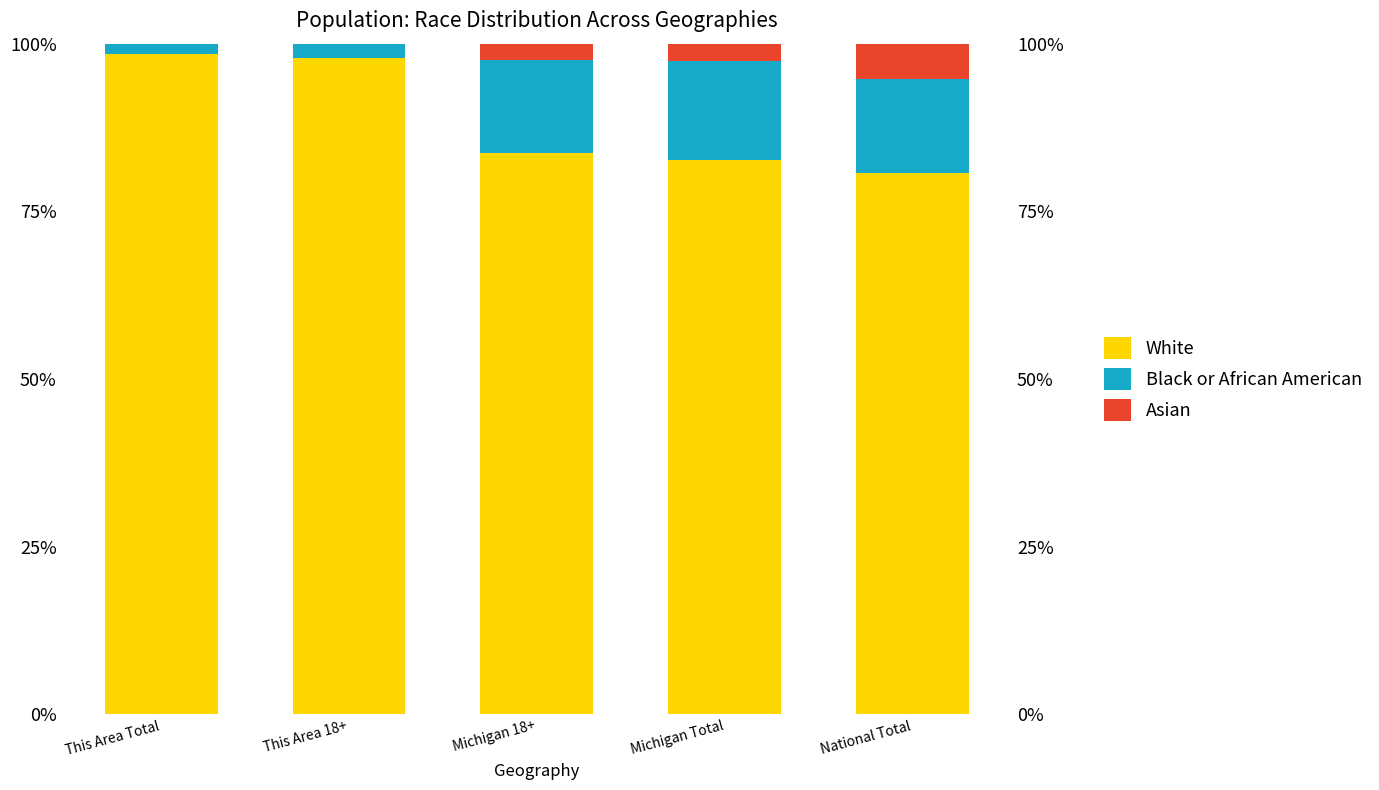

Which has a higher value, This Area Total or Michigan Total?

This Area Total